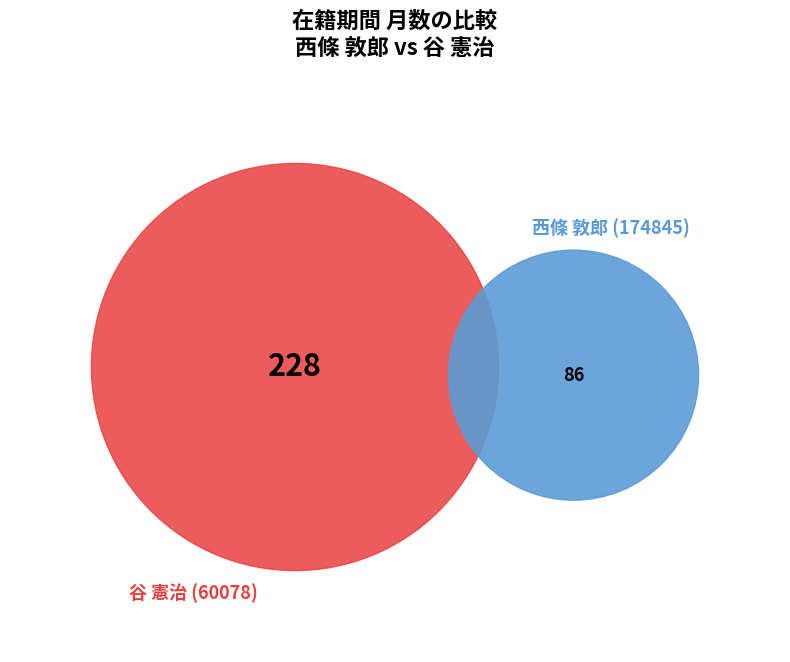

Count the number of slices in the pie.

2